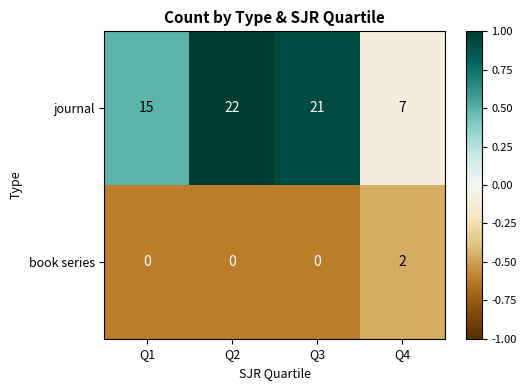

How many data points does each series have?

4